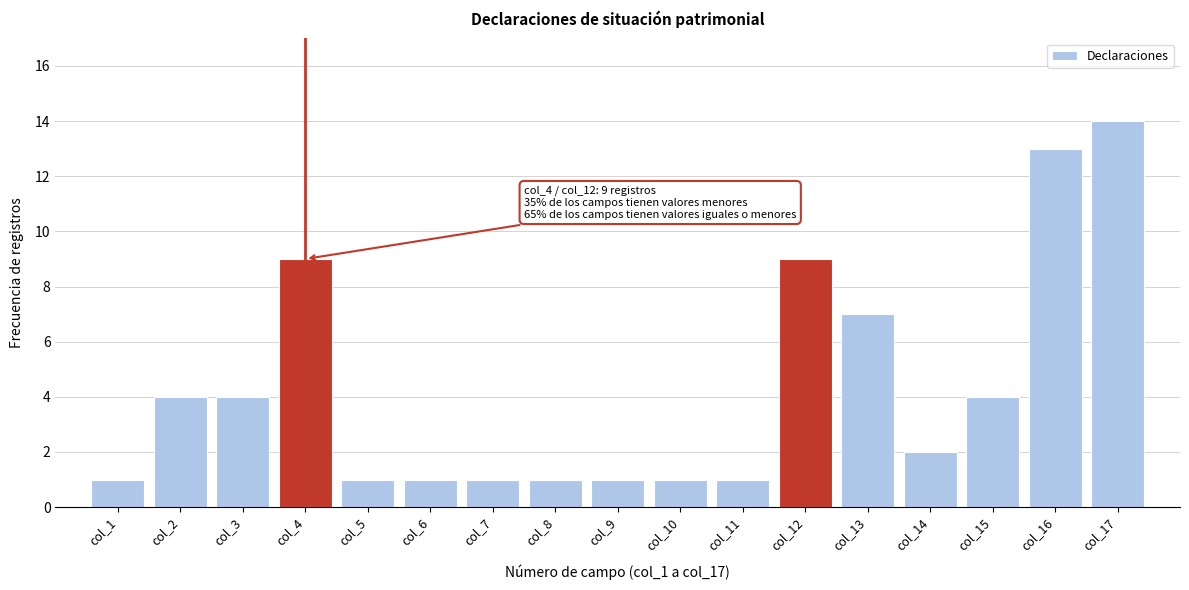

Reading left to right, extract all data points from this chart.

col_1=1	col_2=4	col_3=4	col_4=9	col_5=1	col_6=1	col_7=1	col_8=1	col_9=1	col_10=1	col_11=1	col_12=9	col_13=7	col_14=2	col_15=4	col_16=13	col_17=14